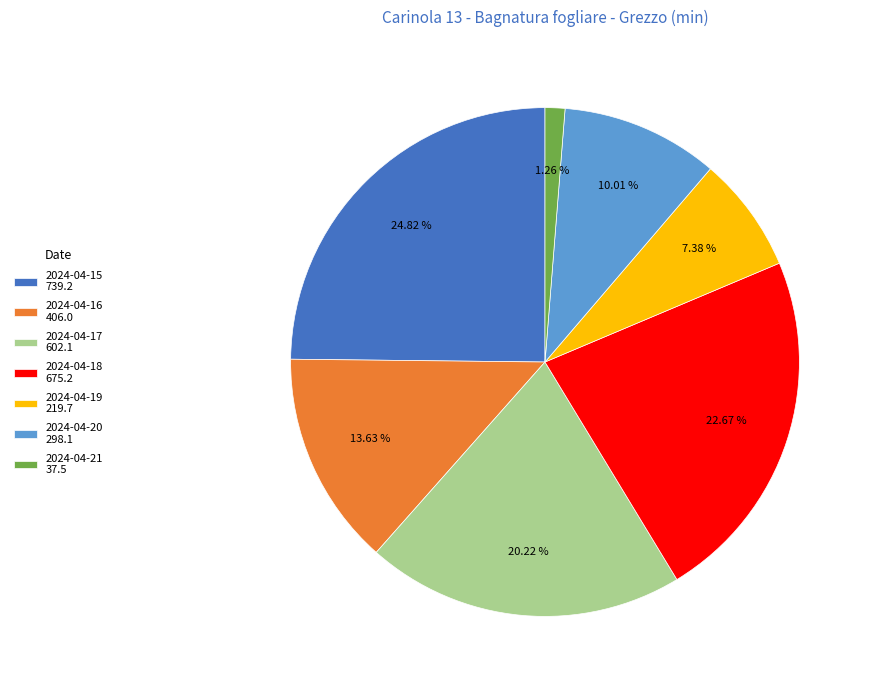

Does 2024-04-16 represent more than half of the total?

No